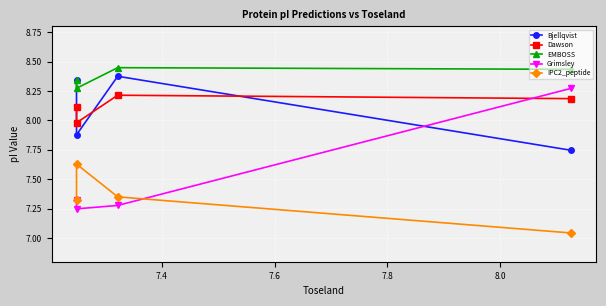

At how many categories does at least one series exceed 8?

4